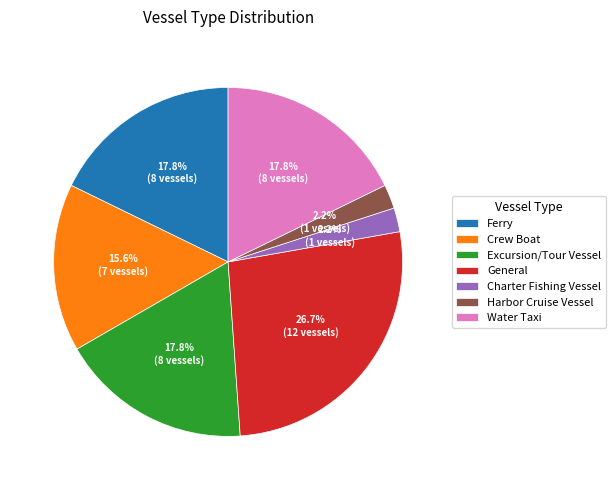

To the nearest percent, what is the combined percentage of Charter Fishing Vessel and Ferry?

20%